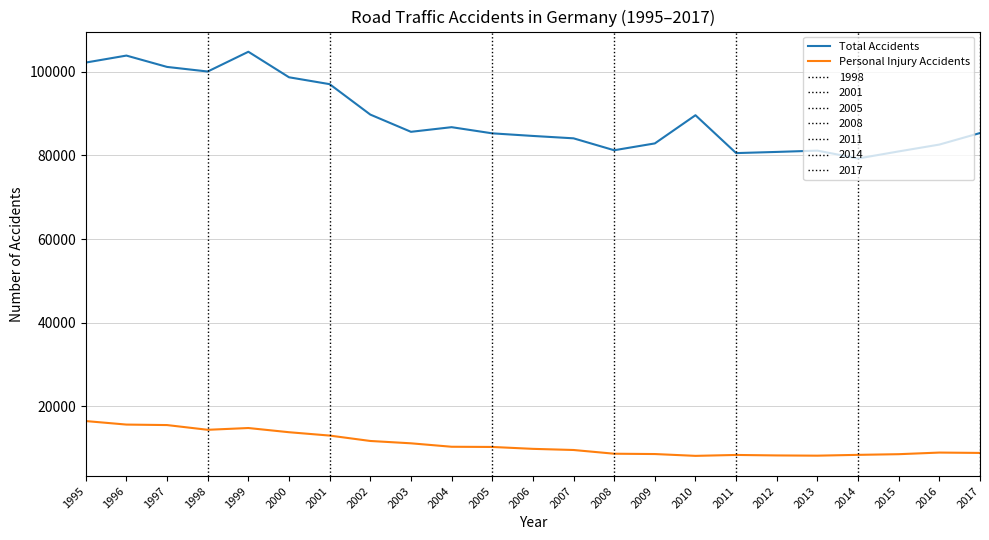

Rank the series by their average value, from highest to lowest.

Total Accidents, Personal Injury Accidents